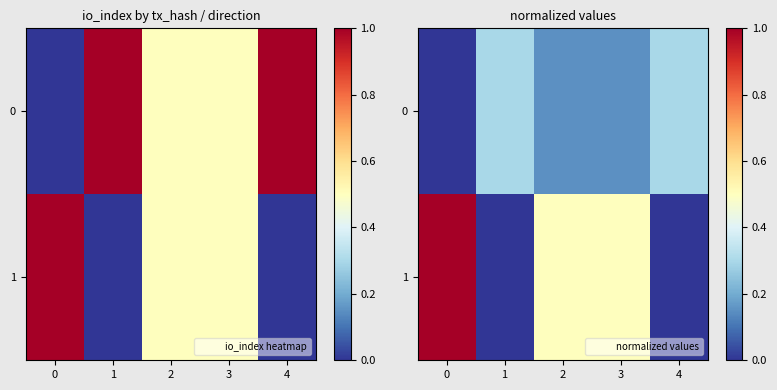

Which series has the largest range (max minus min)?

1